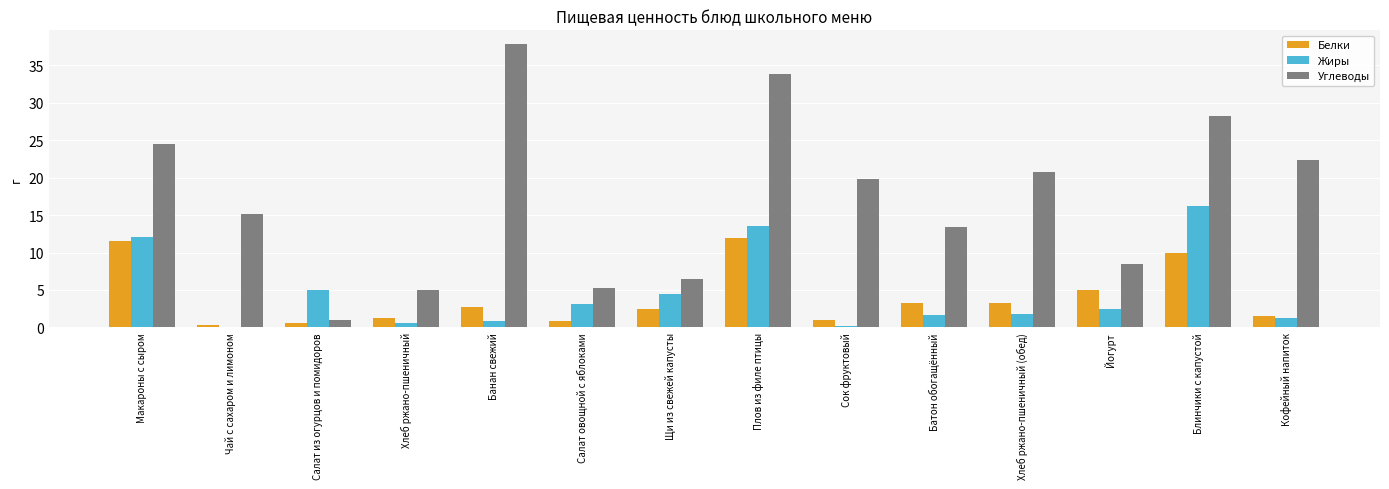

At which category is the sum across all series the highest?

Плов из филе птицы